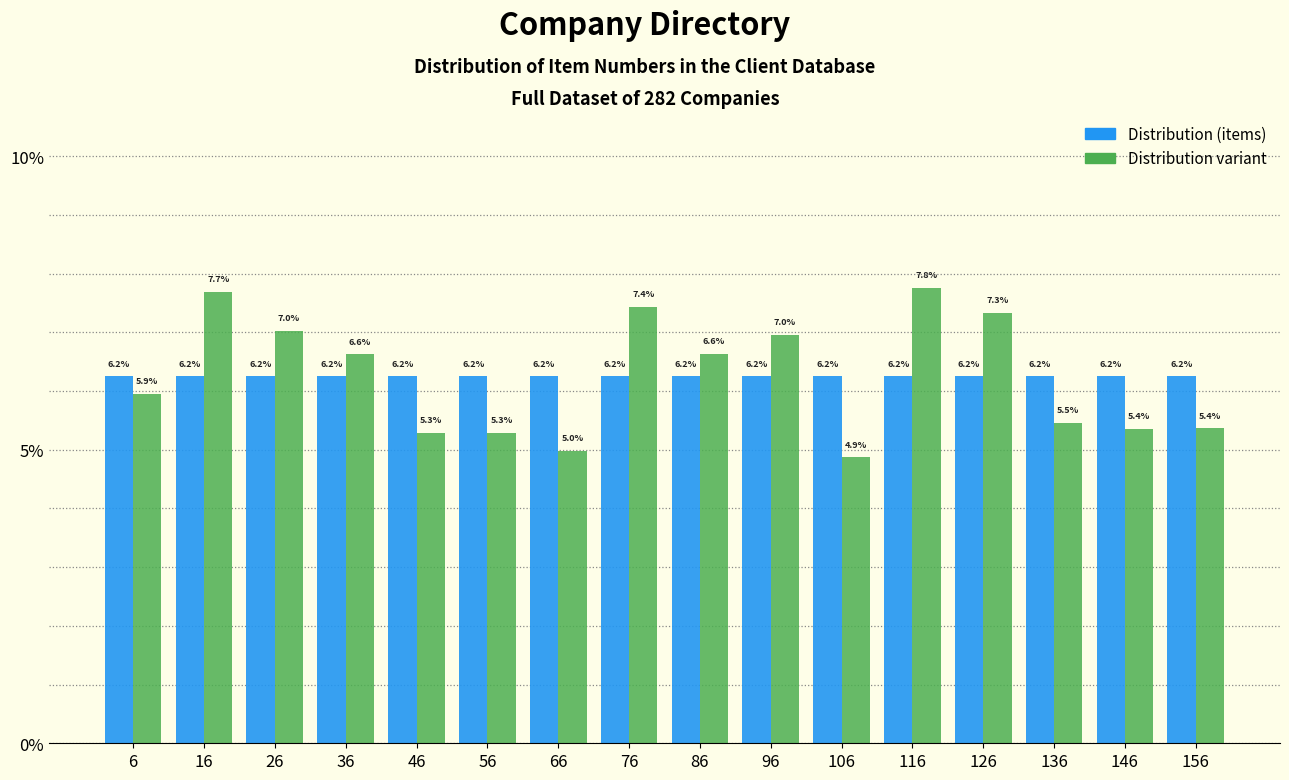

Reading left to right, list every range on the x-axis with the height of the bar of each series over it.

1 to 11: Distribution (items)=6.2	Distribution variant=5.9
11 to 21: Distribution (items)=6.2	Distribution variant=7.7
21 to 31: Distribution (items)=6.2	Distribution variant=7.0
31 to 41: Distribution (items)=6.2	Distribution variant=6.6
41 to 51: Distribution (items)=6.2	Distribution variant=5.3
51 to 61: Distribution (items)=6.2	Distribution variant=5.3
61 to 71: Distribution (items)=6.2	Distribution variant=5.0
71 to 81: Distribution (items)=6.2	Distribution variant=7.4
81 to 91: Distribution (items)=6.2	Distribution variant=6.6
91 to 101: Distribution (items)=6.2	Distribution variant=7.0
101 to 111: Distribution (items)=6.2	Distribution variant=4.9
111 to 121: Distribution (items)=6.2	Distribution variant=7.8
121 to 131: Distribution (items)=6.2	Distribution variant=7.3
131 to 141: Distribution (items)=6.2	Distribution variant=5.5
141 to 151: Distribution (items)=6.2	Distribution variant=5.4
151 to 161: Distribution (items)=6.2	Distribution variant=5.4